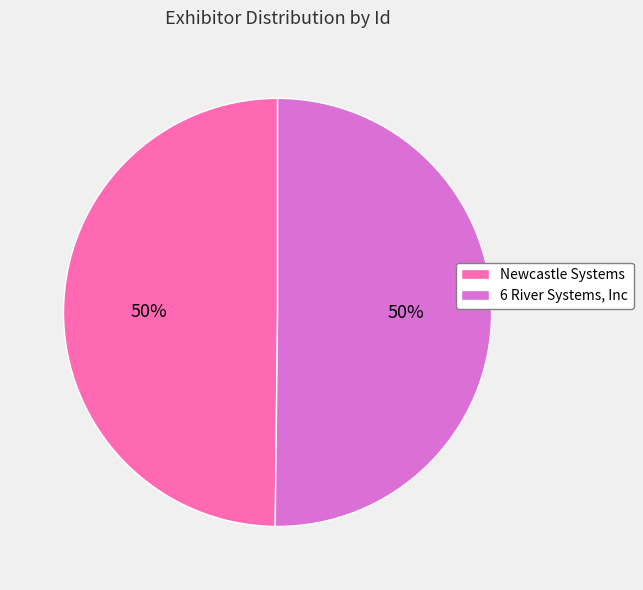

What percentage is the Newcastle Systems slice, to the nearest percent?

50%